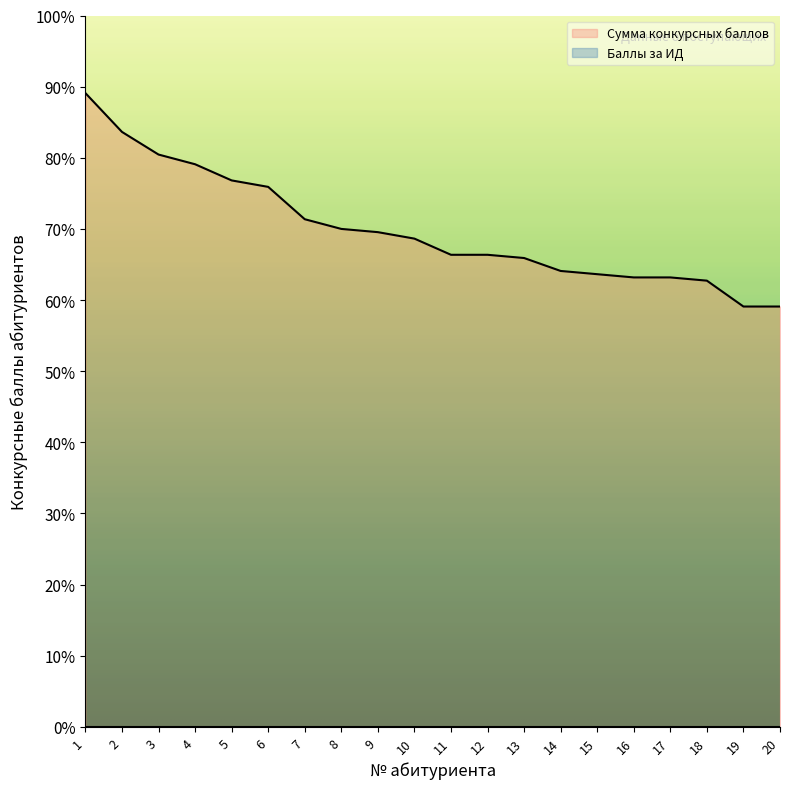

What value does the data have at 15?

63.6